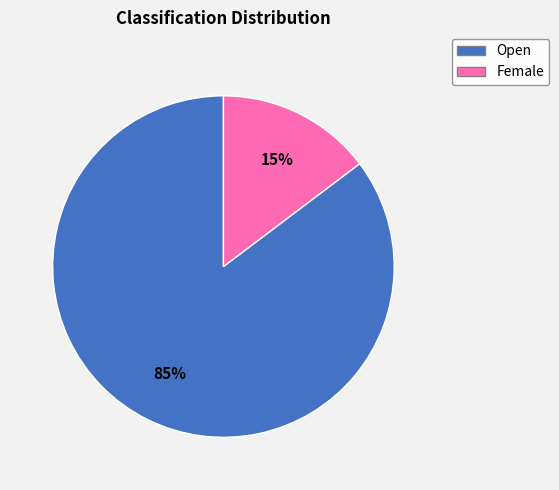

Is it true that Female is 15% of the pie?

True